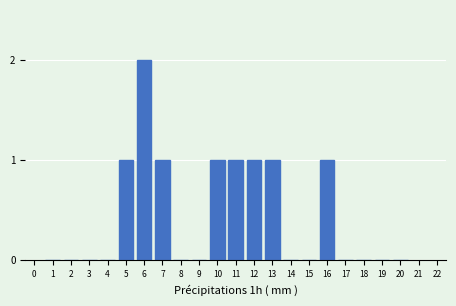

Reading left to right, list all the values displayed in this chart.

1=0	2=0	3=0	4=0	5=1	6=2	7=1	8=0	9=0	10=1	11=1	12=1	13=1	14=0	15=0	16=1	17=0	18=0	19=0	20=0